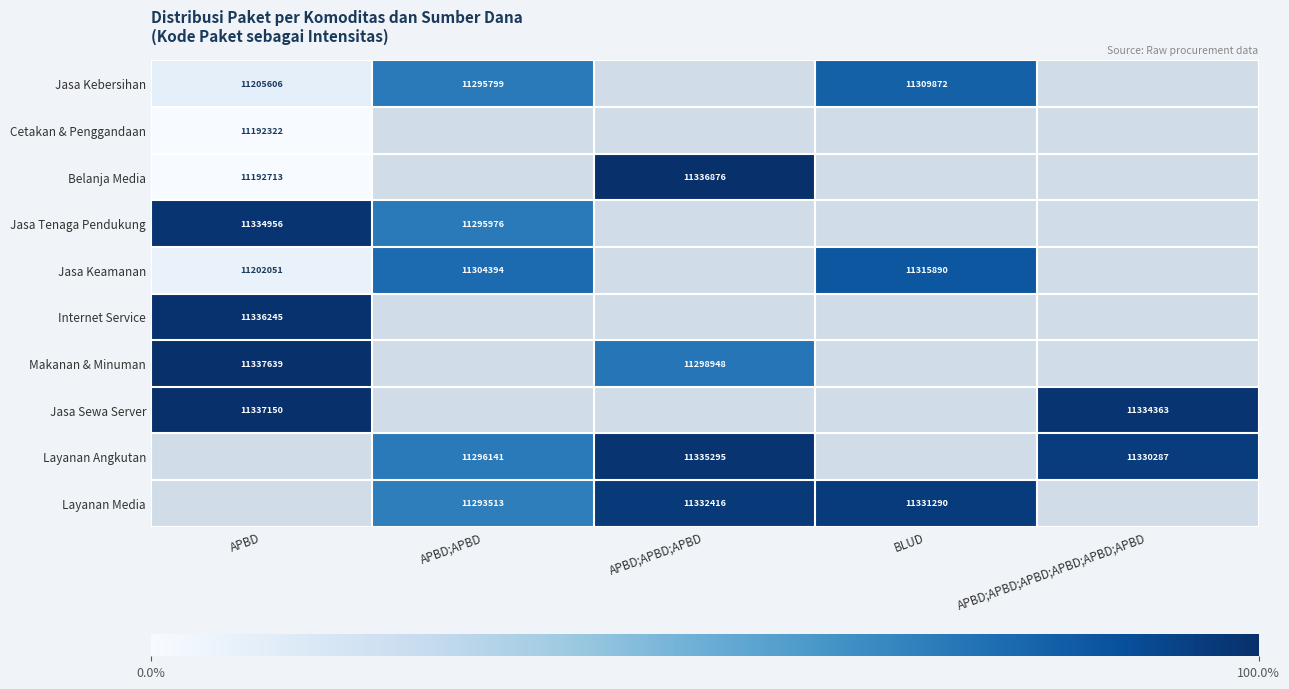

What is the greatest value displayed?

100.0